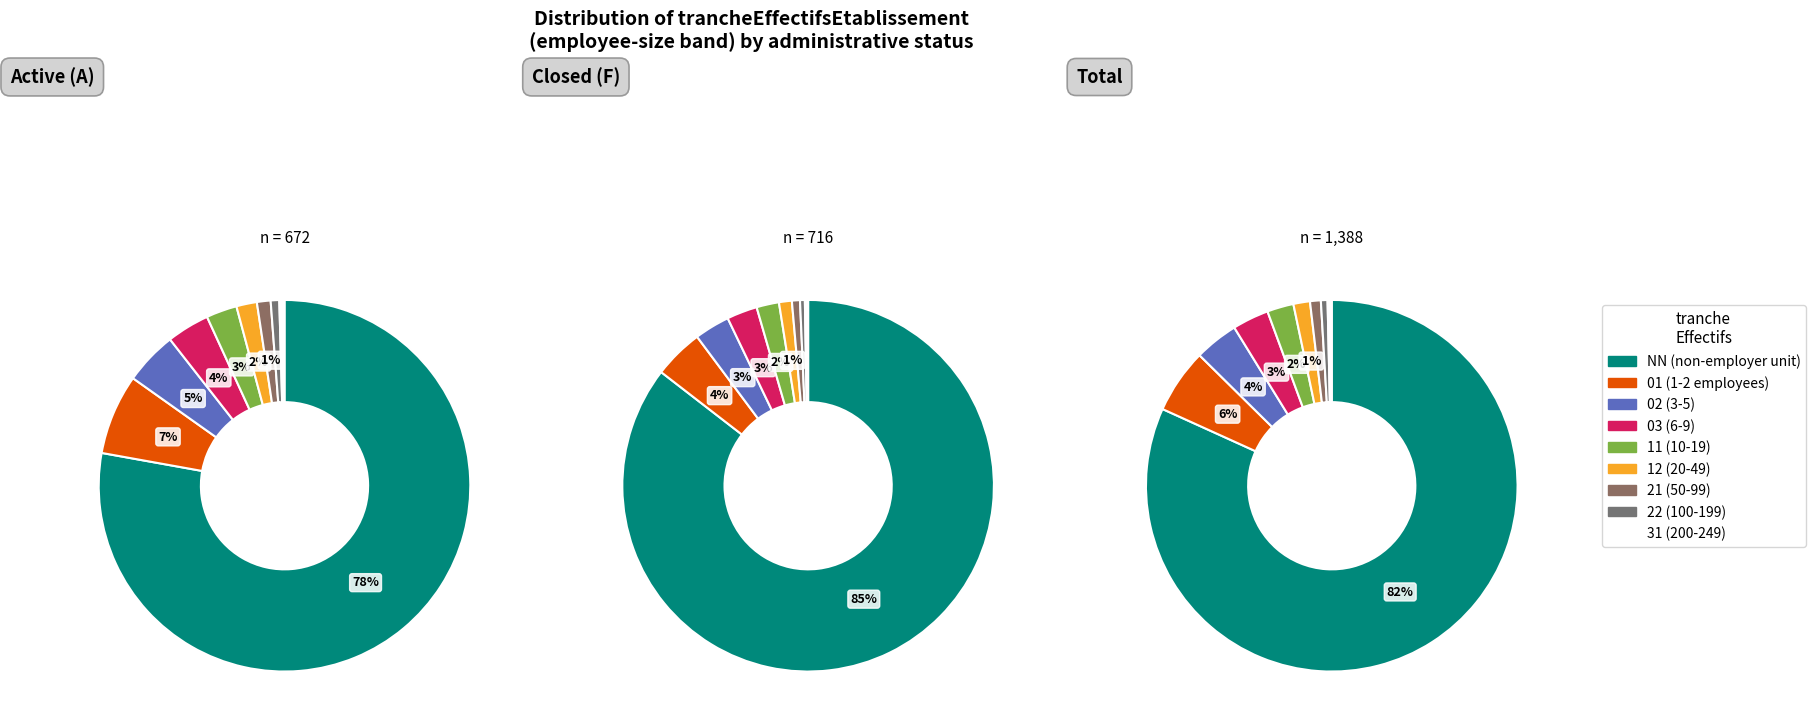

Is other the majority of the pie?

No